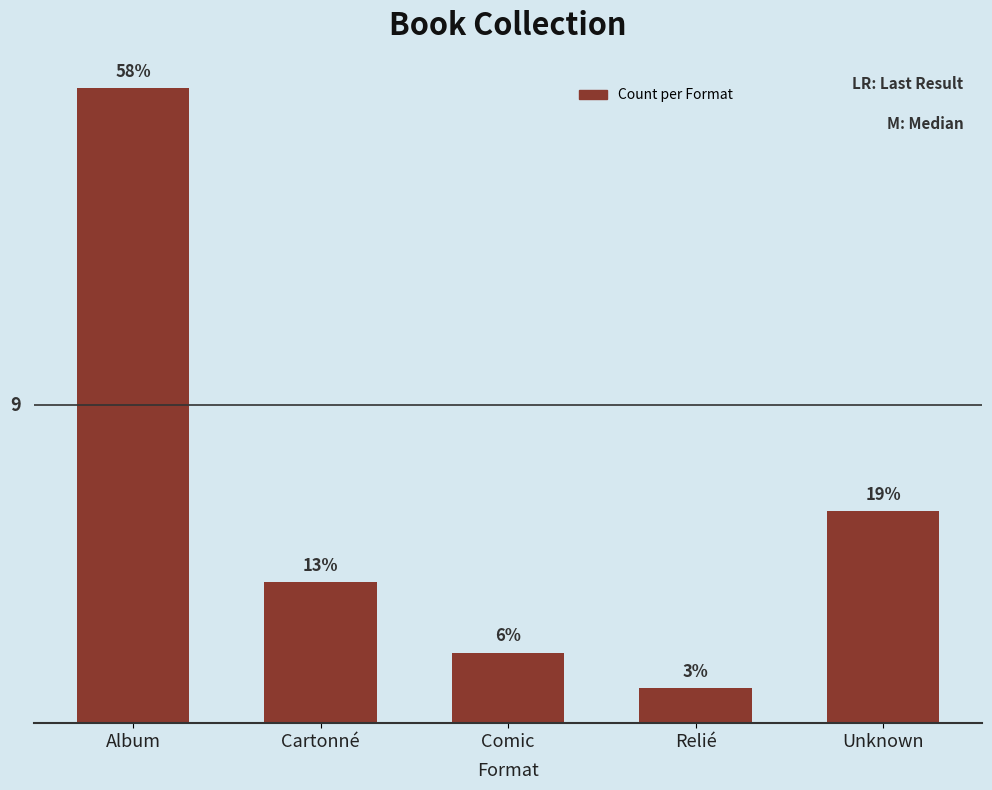

What is the smallest value displayed?

1